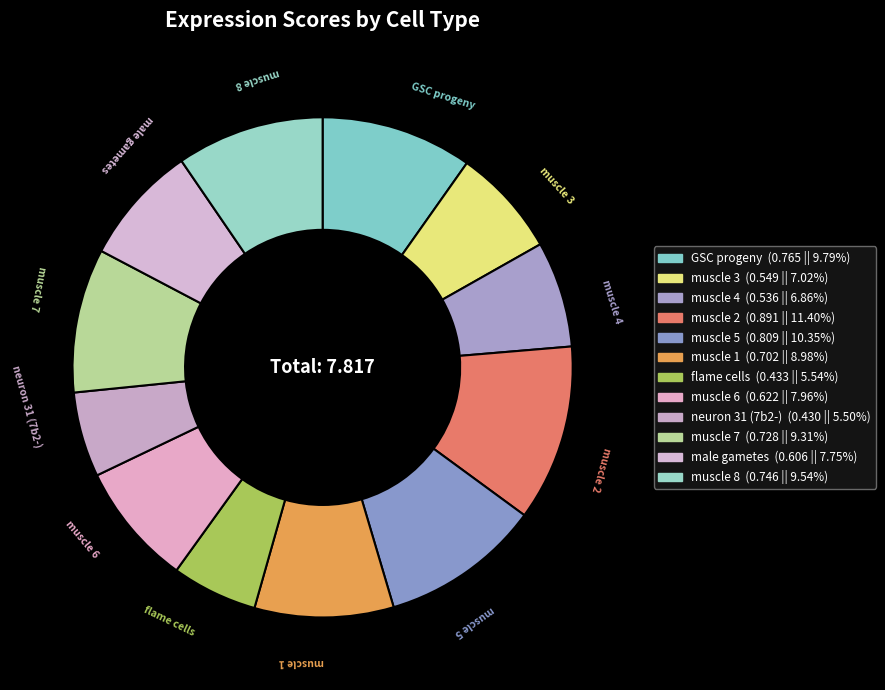

Is the sum of muscle 2 and flame cells greater than half?

No